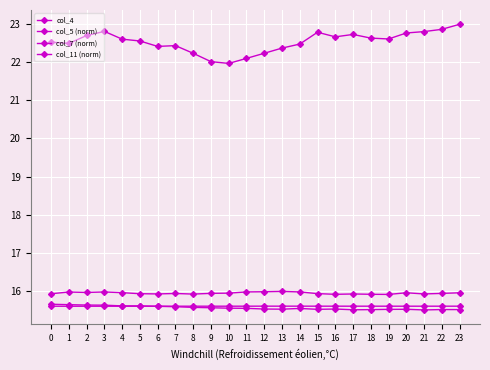

At which category does col_5 (norm) reach its first local valley?

1